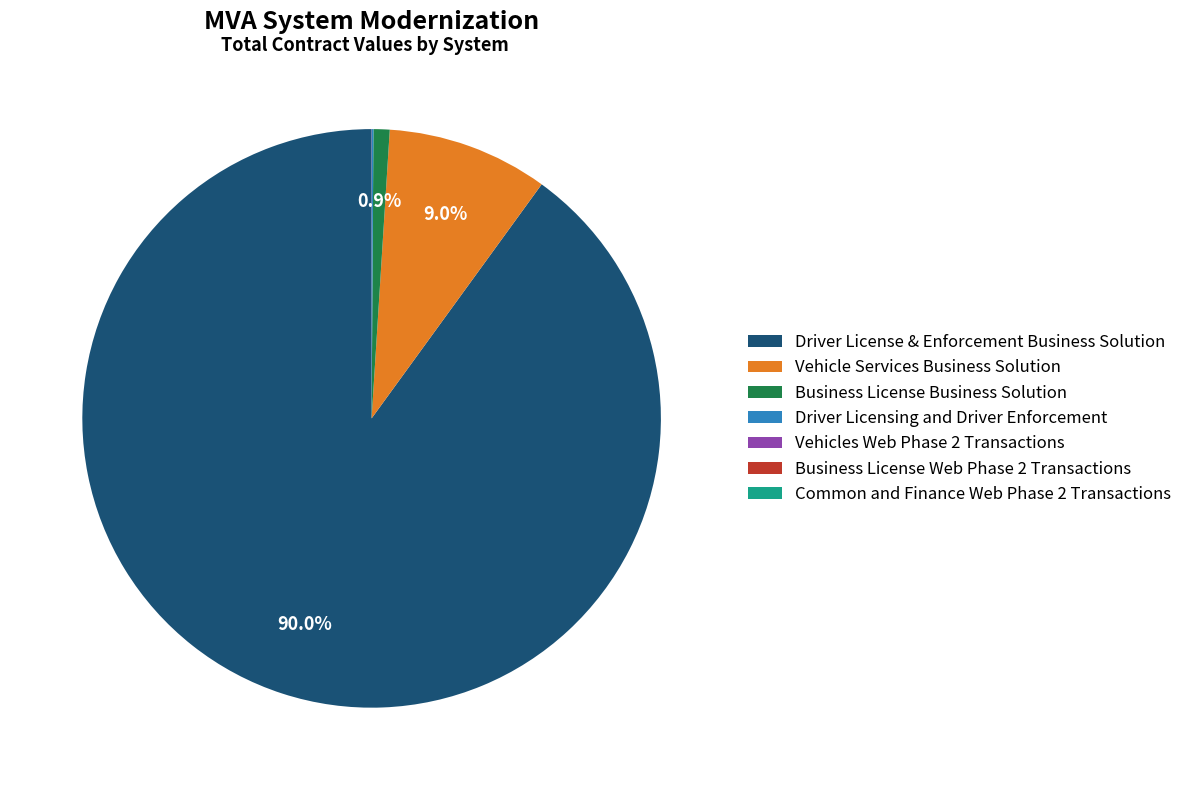

Between Vehicle Services Business Solution and Driver License & Enforcement Business Solution, which is larger?

Driver License & Enforcement Business Solution